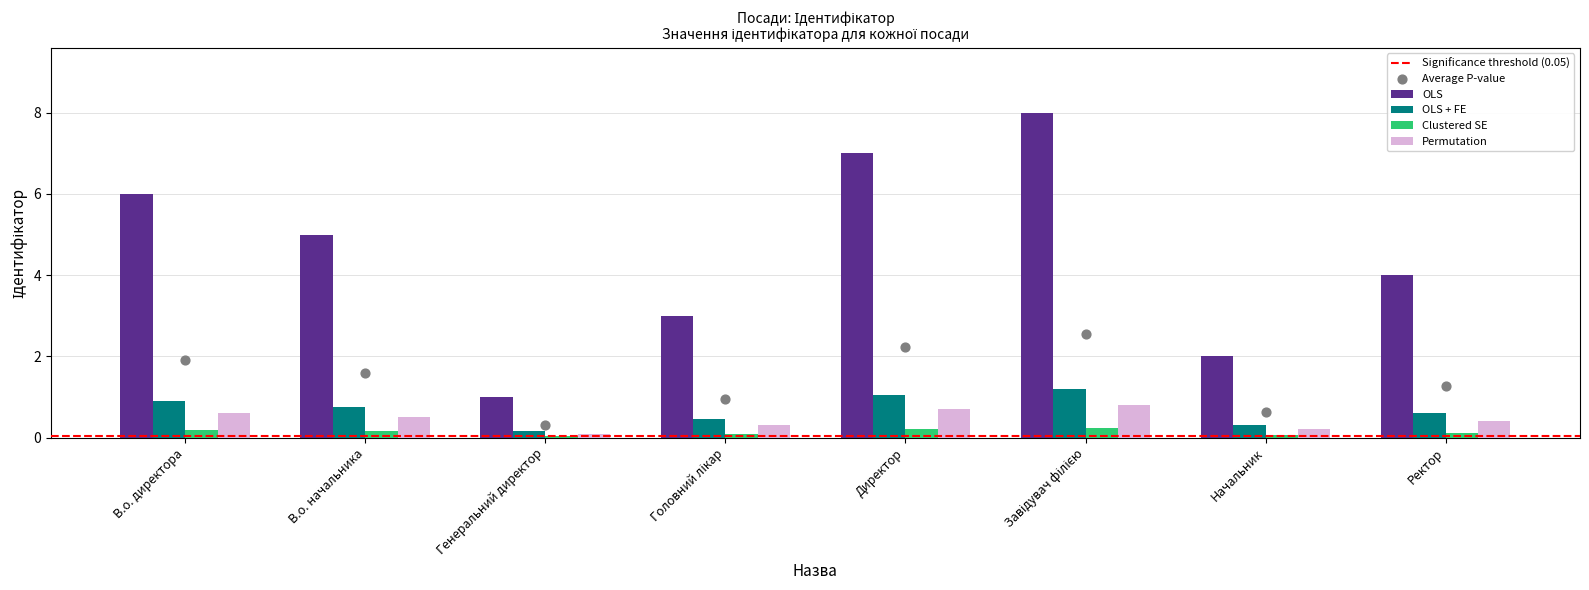

Between Завідувач філією and Головний лікар, which is larger?

Завідувач філією